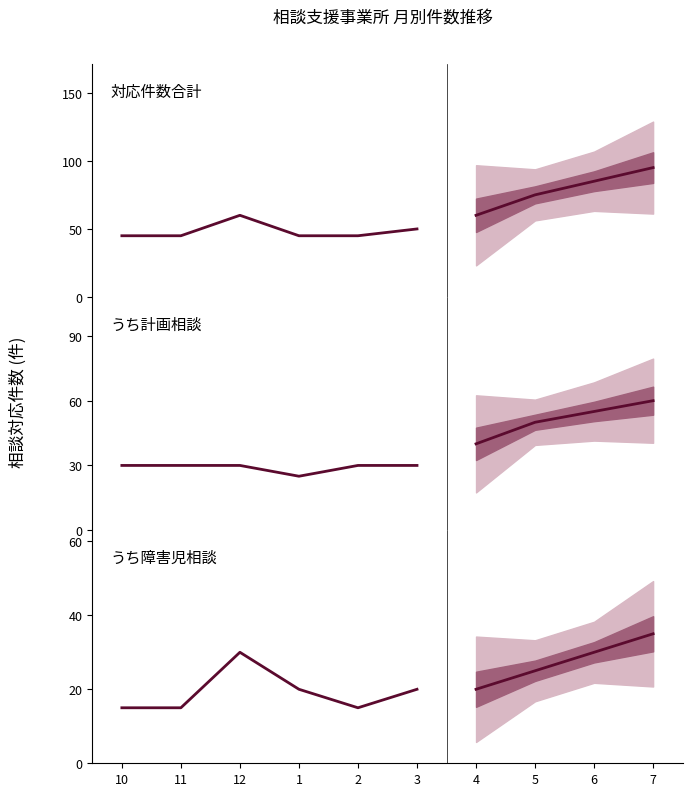

What is the sum of all うち計画相談 values?

175